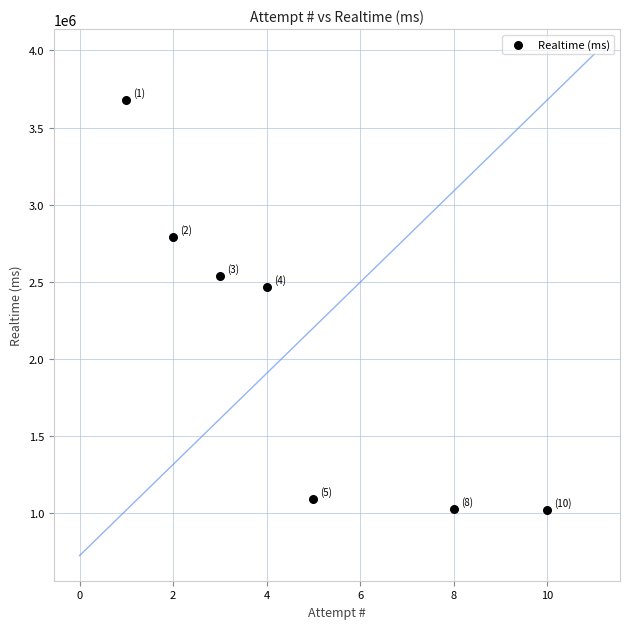

What is the range of Y values (max minus min)?

2661998